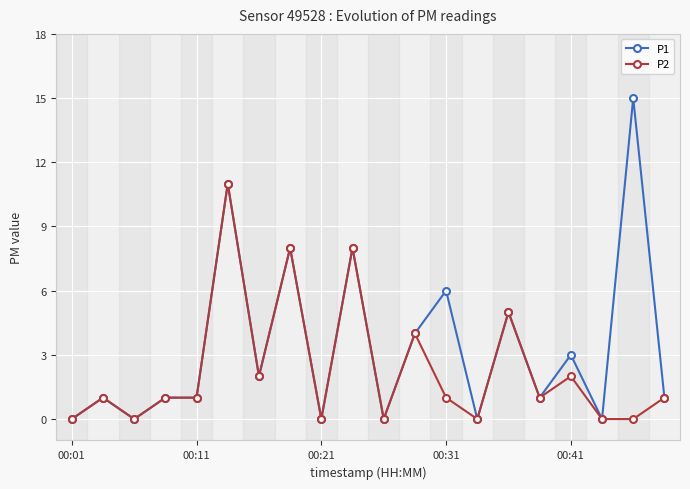

What are all the series names shown in the legend?

P1, P2